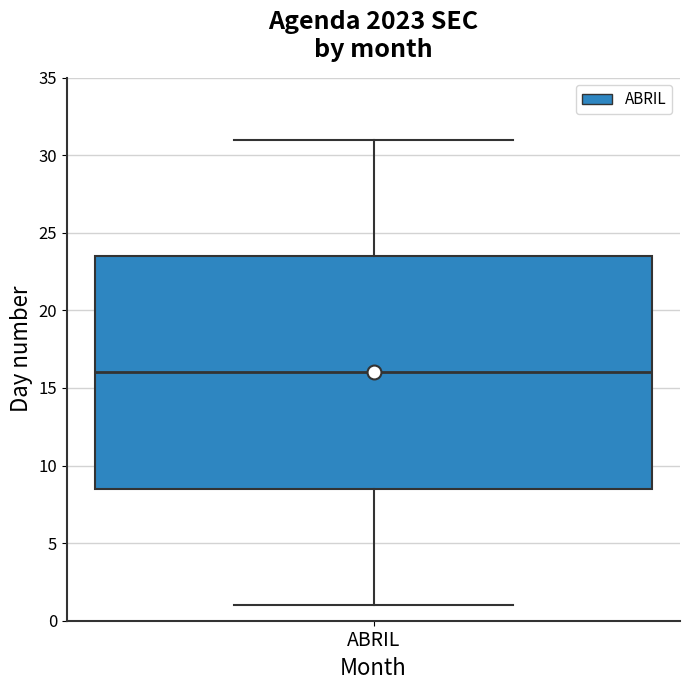

Read this box plot against the y-axis: the position of the median line, the range covered by the box, and the ends of both whiskers. The values are not printed on the chart, so give them approximately, as read against the axis.

median 16.0, box 8.5 to 23.5, whiskers 1.0 to 31.0